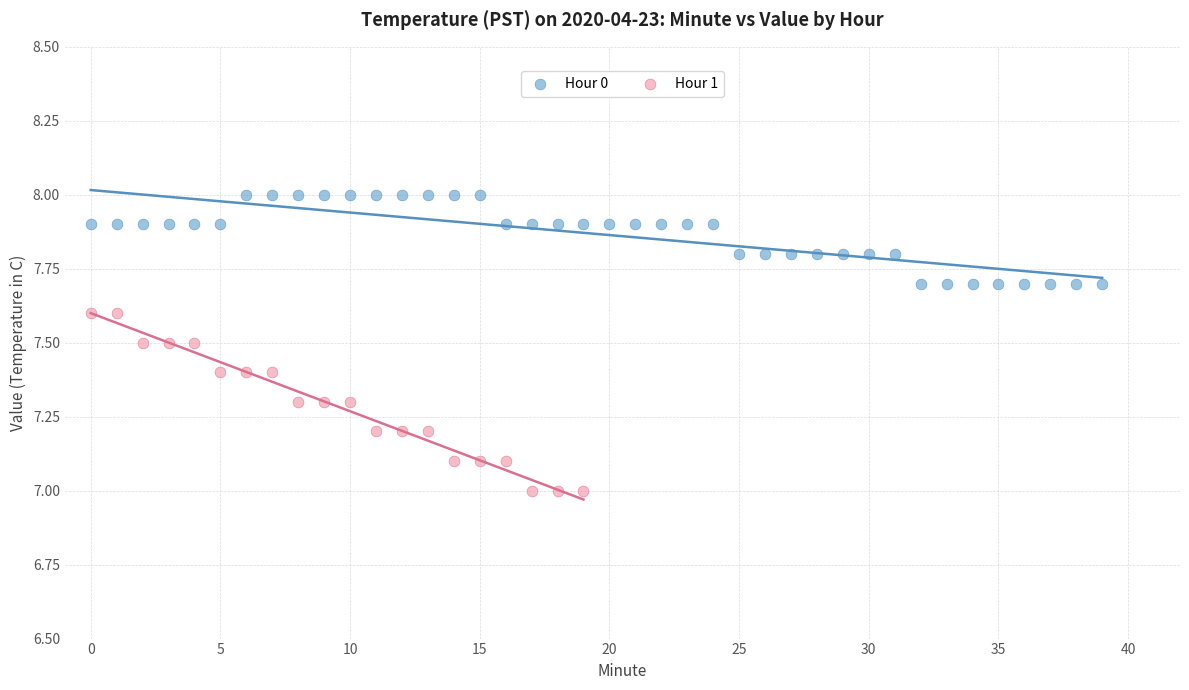

Which series reaches the minimum Y coordinate?

Hour 1